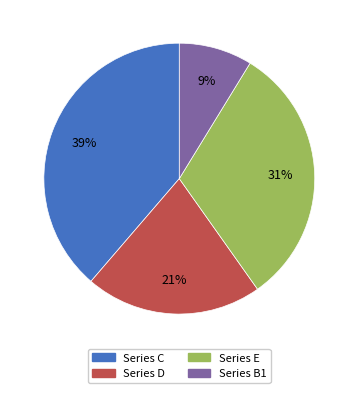

Is there any slice that represents more than half of the pie?

No